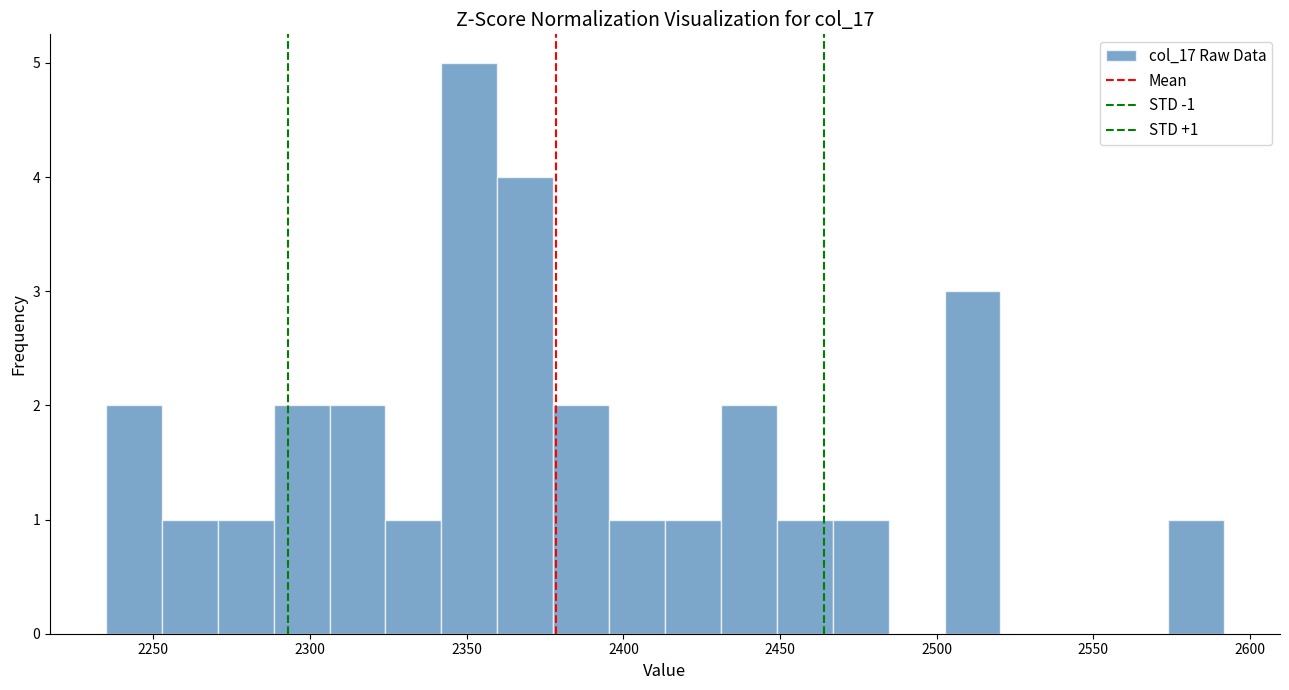

Read against the x-axis, roughly where is the centre of the tallest bar?

2350